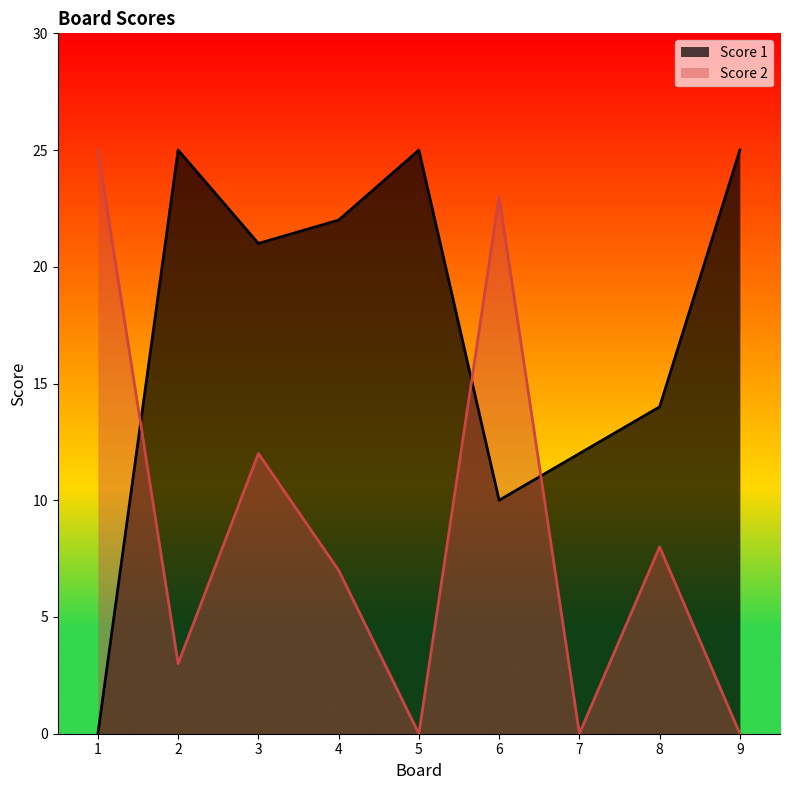

What is the difference between the Score 2 values at 8 and 4?

1